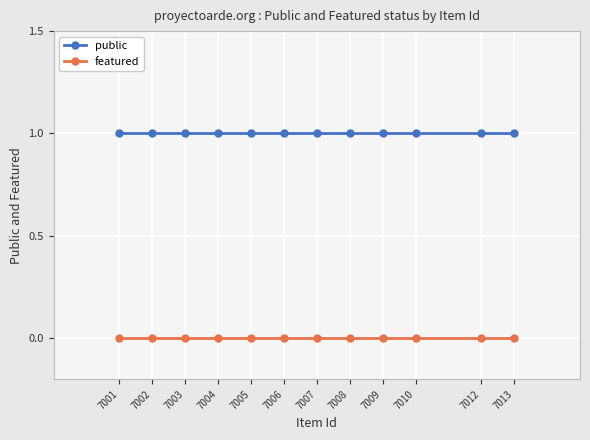

Is this an area chart (filled region under the line)?

No